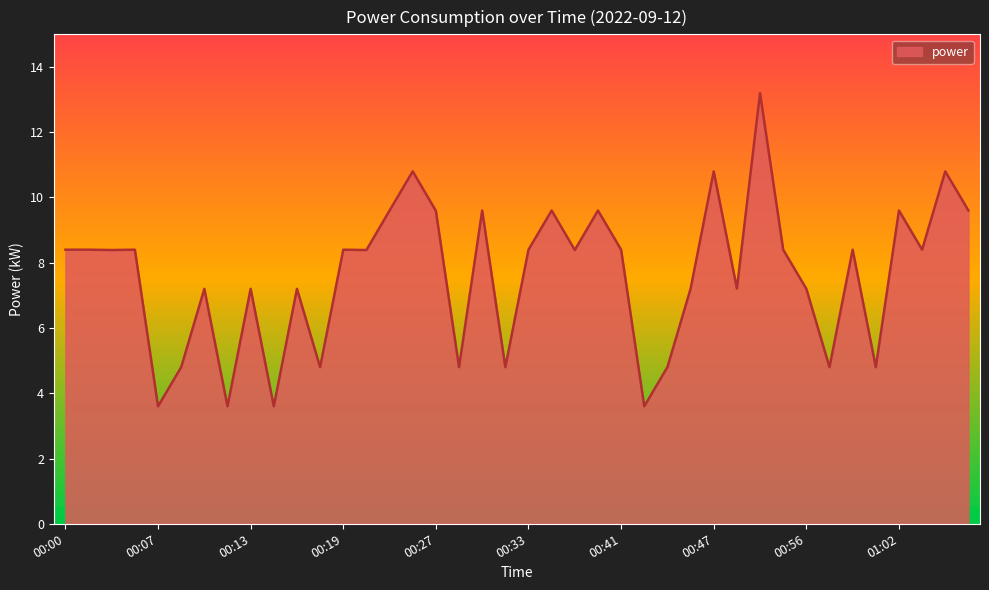

True or false: the data has more than 1 interior local peaks.

True